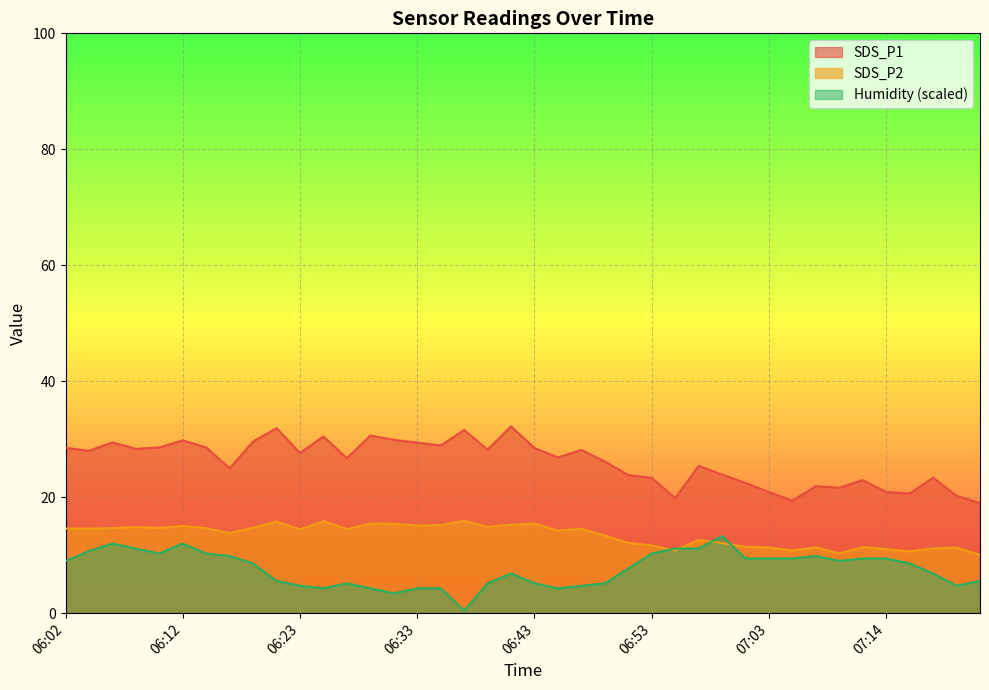

Reading right to left, extract all data points from this chart.

SDS_P1: 07:22=19.0	07:20=20.2	07:18=23.4	07:16=20.6	07:14=20.9	07:12=22.9	07:10=21.6	07:08=21.9	07:05=19.4	07:03=20.9	07:01=22.4	06:59=23.9	06:57=25.4	06:55=19.9	06:53=23.3	06:51=23.8	06:49=26.1	06:47=28.1	06:45=26.9	06:43=28.5	06:41=32.2	06:39=28.2	06:37=31.6	06:35=28.9	06:33=29.4	06:31=29.9	06:29=30.6	06:27=26.7	06:25=30.5	06:23=27.6	06:21=31.9	06:19=29.6	06:17=25.0	06:15=28.6	06:12=29.8	06:10=28.6	06:08=28.3	06:06=29.4	06:04=28.0	06:02=28.5
SDS_P2: 07:22=10.0	07:20=11.3	07:18=11.2	07:16=10.7	07:14=11.1	07:12=11.4	07:10=10.3	07:08=11.3	07:05=10.8	07:03=11.3	07:01=11.4	06:59=12.1	06:57=12.6	06:55=10.8	06:53=11.7	06:51=12.1	06:49=13.4	06:47=14.6	06:45=14.2	06:43=15.4	06:41=15.2	06:39=14.9	06:37=15.9	06:35=15.2	06:33=15.1	06:31=15.4	06:29=15.4	06:27=14.5	06:25=15.9	06:23=14.4	06:21=15.8	06:19=14.7	06:17=13.8	06:15=14.7	06:12=15.1	06:10=14.7	06:08=14.8	06:06=14.7	06:04=14.6	06:02=14.6
Humidity: 07:22=5.6	07:20=4.7	07:18=6.9	07:16=8.6	07:14=9.4	07:12=9.4	07:10=9.0	07:08=9.9	07:05=9.4	07:03=9.4	07:01=9.4	06:59=13.3	06:57=11.1	06:55=11.1	06:53=10.3	06:51=7.7	06:49=5.1	06:47=4.7	06:45=4.3	06:43=5.1	06:41=6.9	06:39=5.1	06:37=0.4	06:35=4.3	06:33=4.3	06:31=3.4	06:29=4.3	06:27=5.1	06:25=4.3	06:23=4.7	06:21=5.6	06:19=8.6	06:17=9.9	06:15=10.3	06:12=12.0	06:10=10.3	06:08=11.1	06:06=12.0	06:04=10.7	06:02=9.0